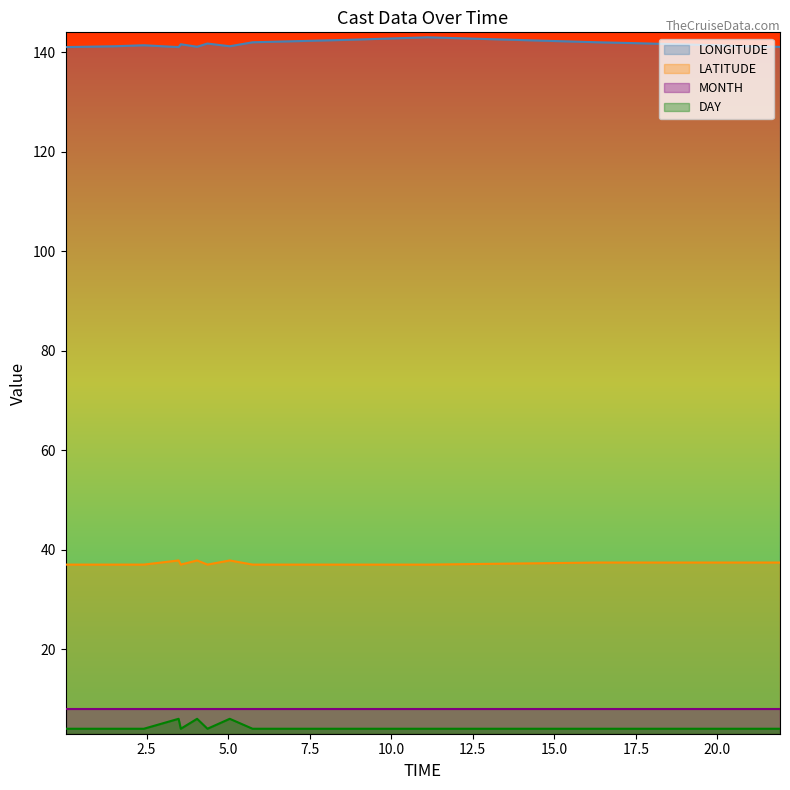

The value of LATITUDE at 19.7 is 62.8. True or false?

False